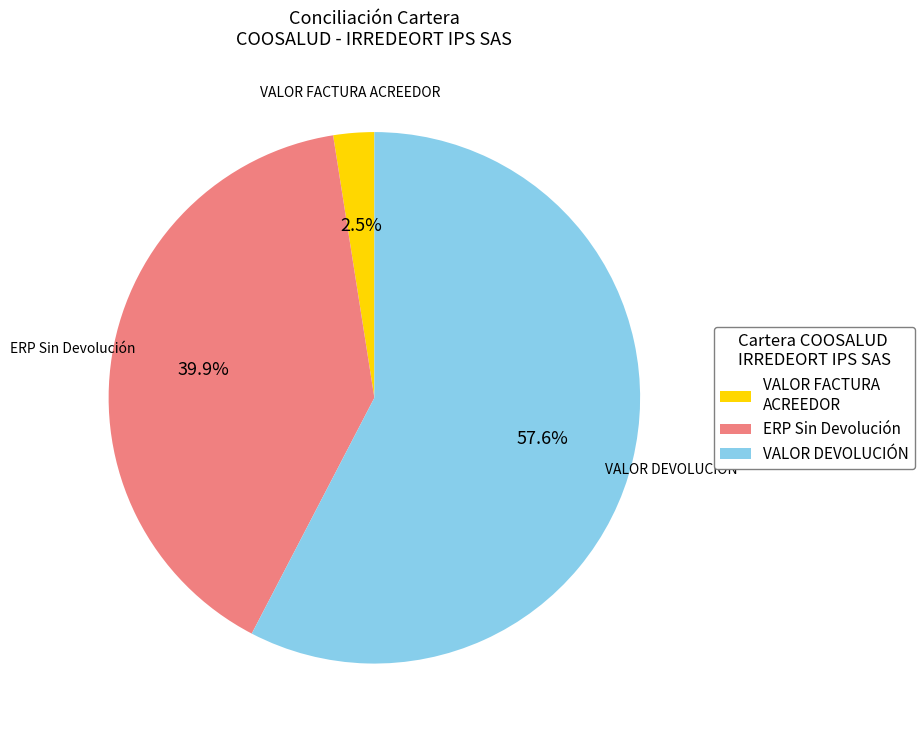

What portion of the pie excludes VALOR FACTURA ACREEDOR?

97.5%